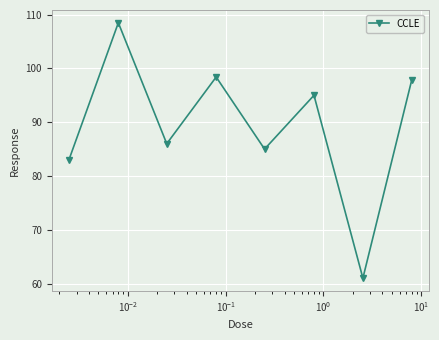

How many points are higher than both their immediate neighbors (excluding endpoints)?

3